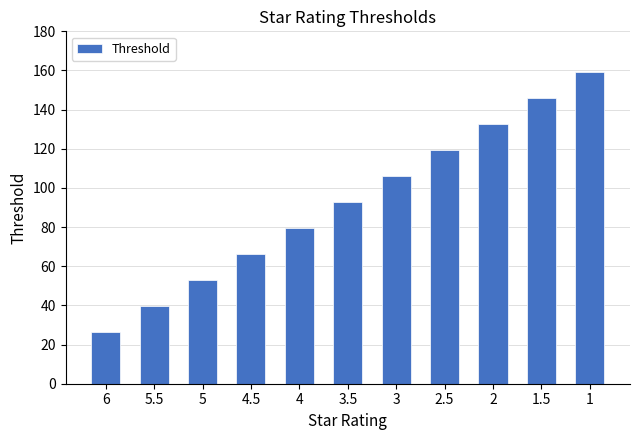

What is the minimum value shown in the chart?

26.5